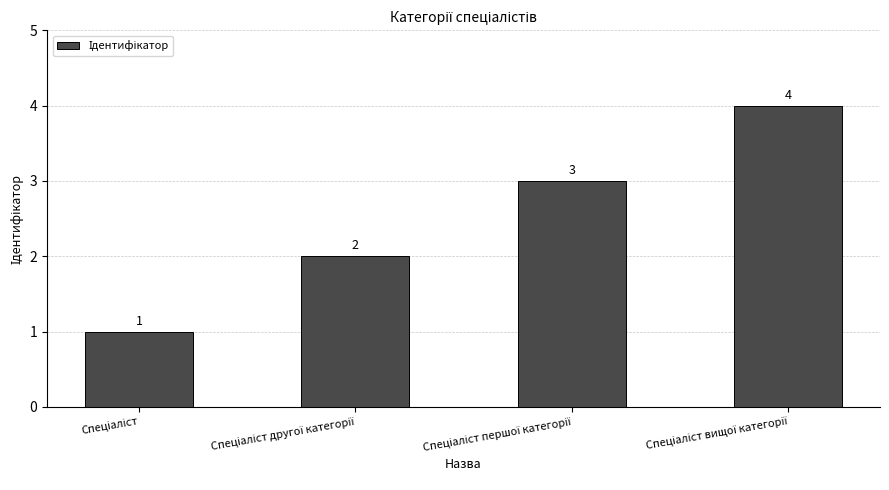

How many values are between 2 and 4?

3